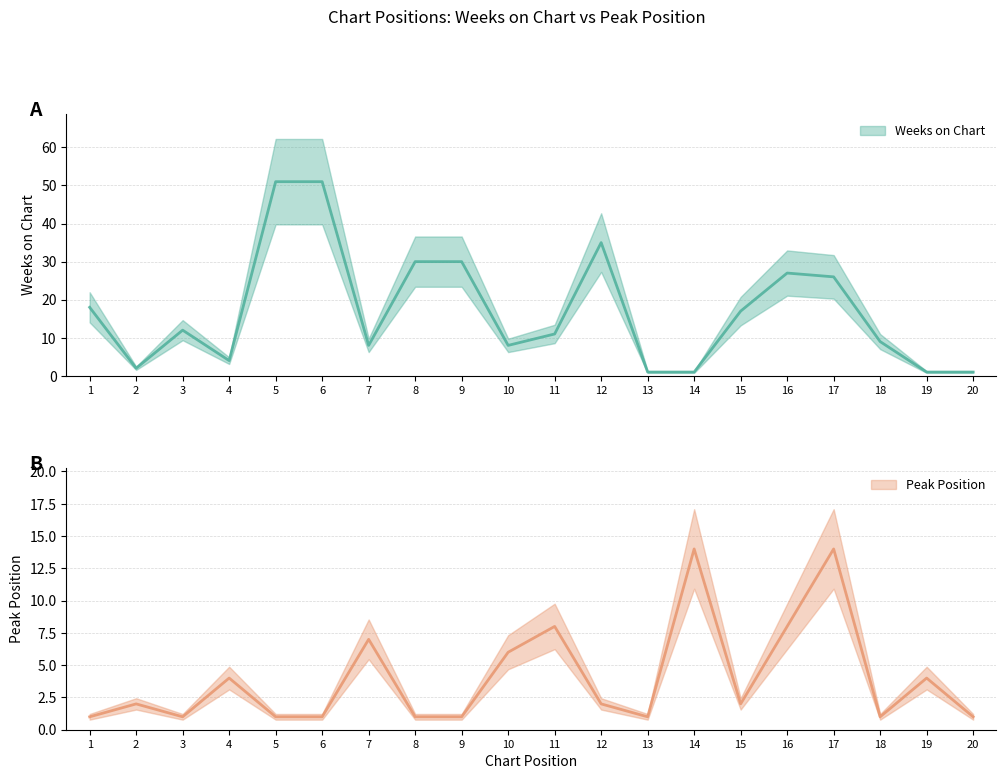

Between 9 and 13, which series saw the biggest shift?

Weeks on Chart